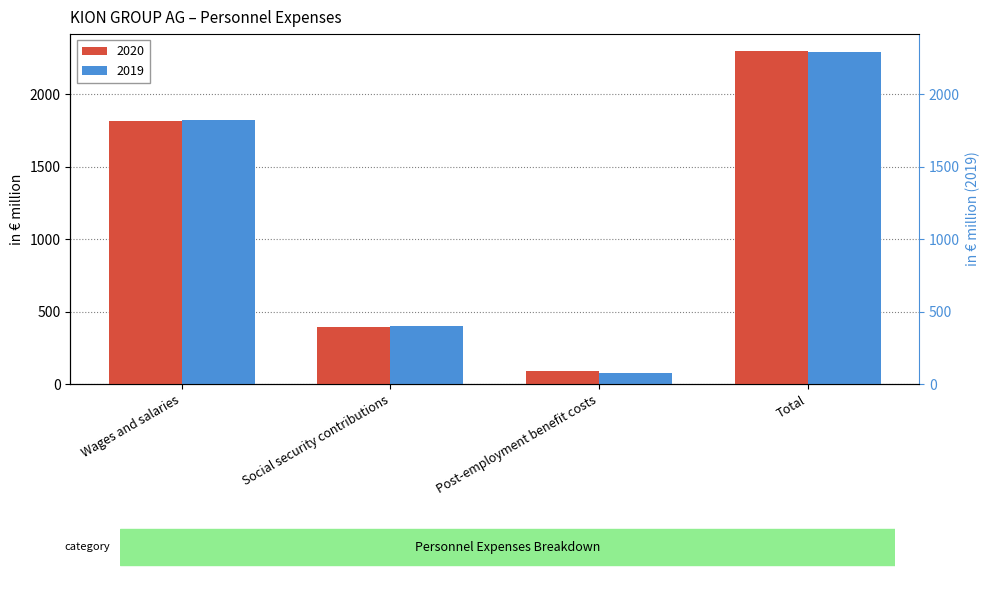

Reading left to right, what are all the values shown in this chart?

2020: 1817.6	396.7	86.6	2300.8
2019: 1820.6	398.7	73.5	2292.8